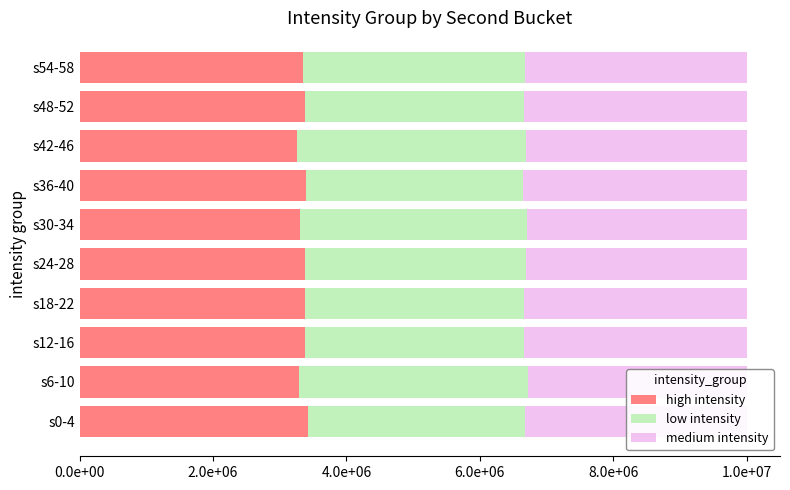

Is the value of low intensity at s30-34 greater than the value of high intensity at s54-58?

Yes